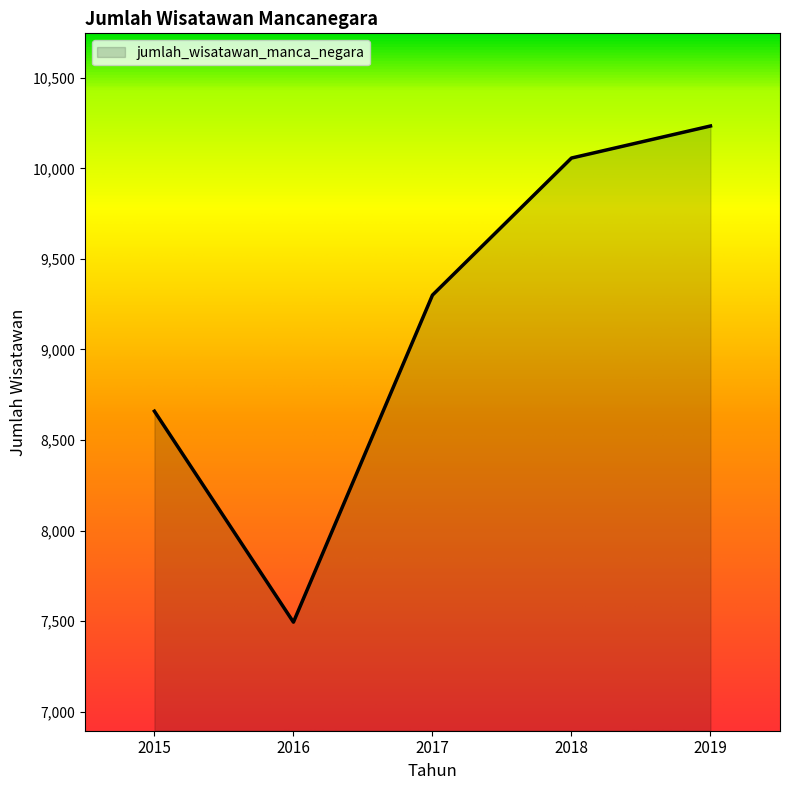

Is it true that the value at 2017 is 9300?

True